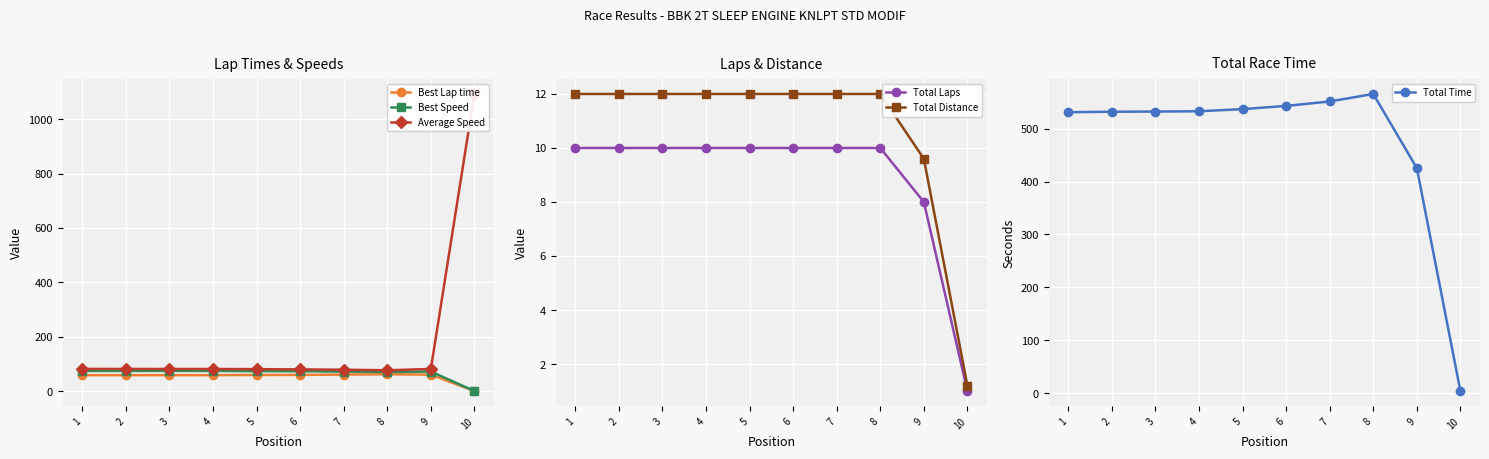

True or false: Total Time and Best Speed intersect in this chart.

False